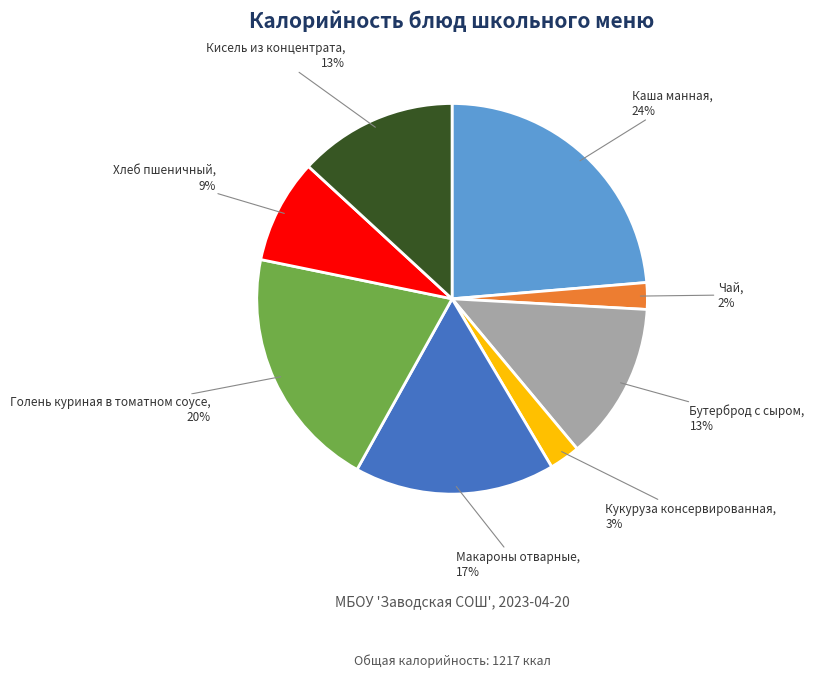

To the nearest percent, what is the average slice percentage?

12%